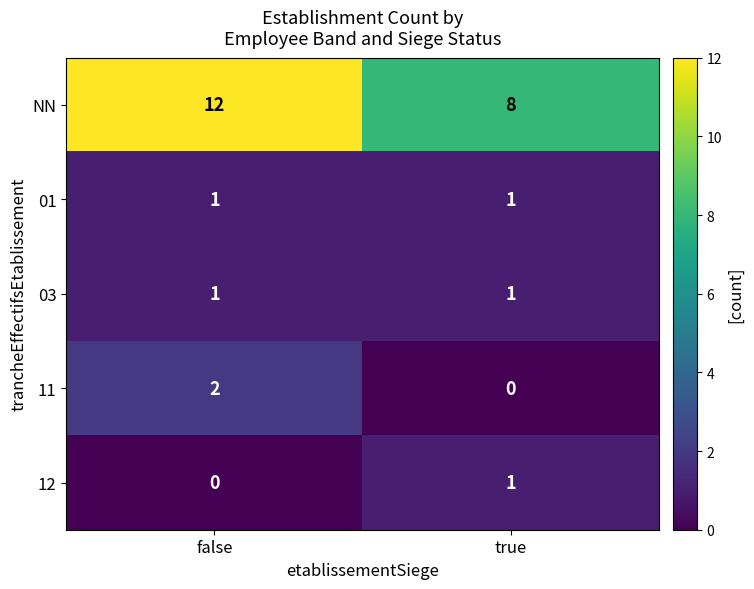

What is the average value of the NN series?

10